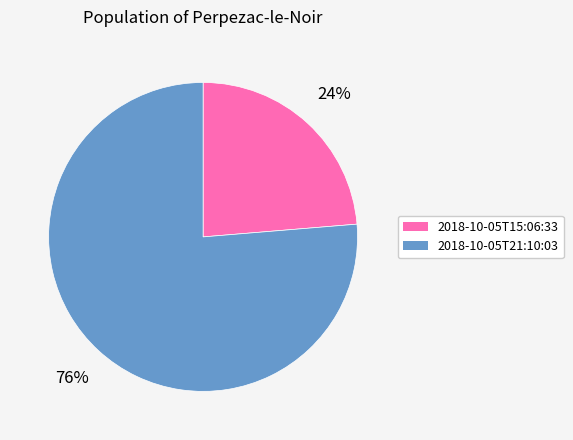

Is there any slice that represents more than half of the pie?

Yes